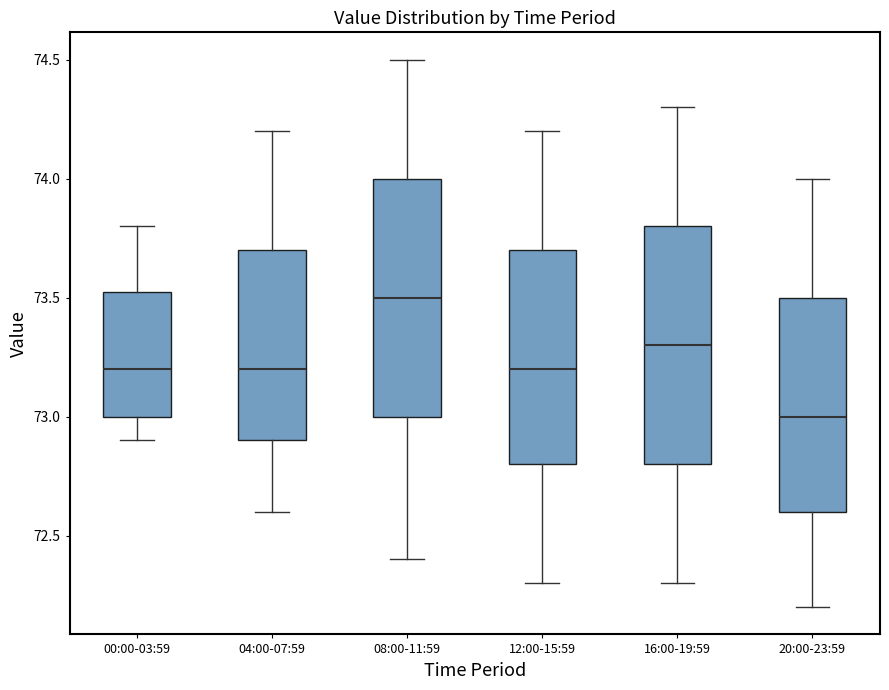

Where does the median line of the box for 16:00-19:59 sit on the y-axis? The values are not printed on the chart, so give them approximately, as read against the axis.

73.30